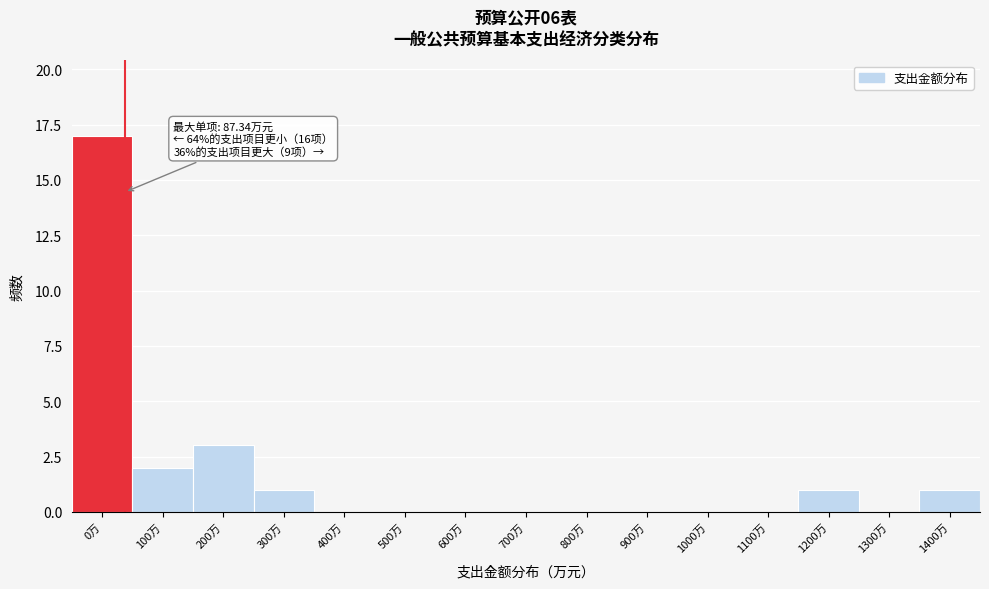

Reading right to left, what are all the values shown in this chart?

1400万=1	1300万=0	1200万=1	1100万=0	1000万=0	900万=0	800万=0	700万=0	600万=0	500万=0	400万=0	300万=1	200万=3	100万=2	0万=17